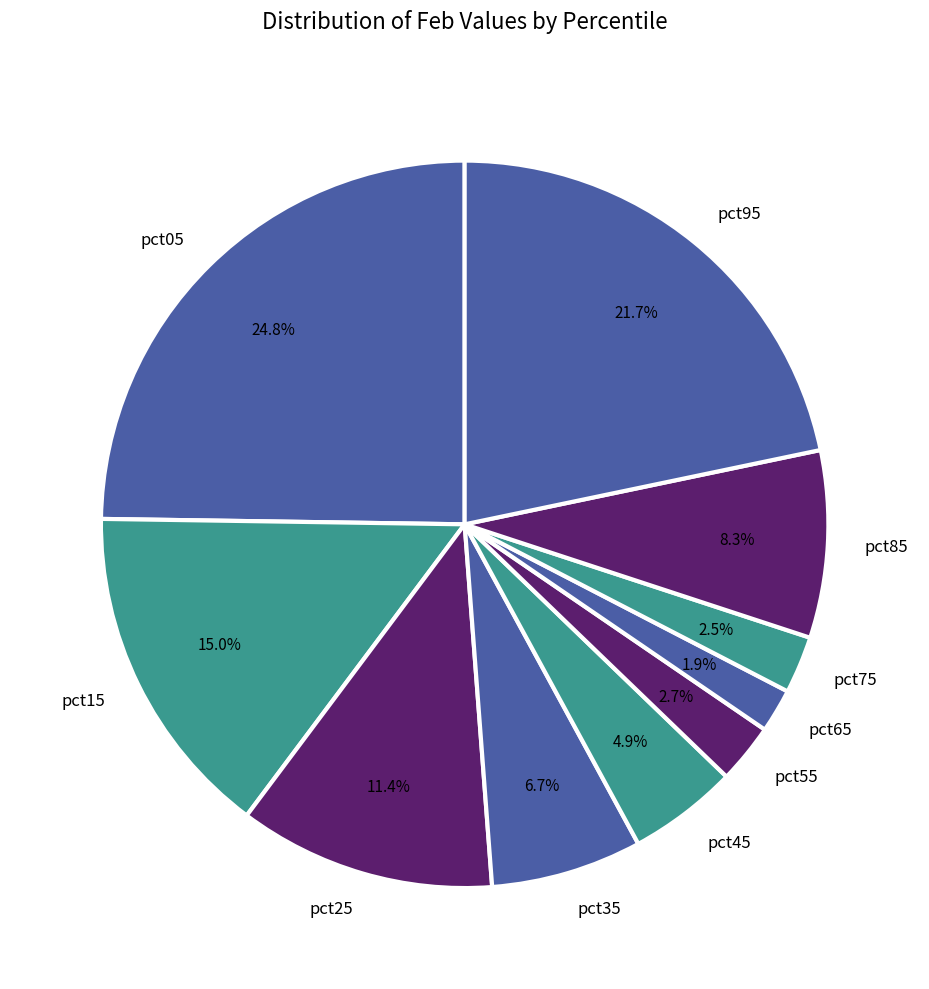

To the nearest percent, what is the average slice percentage?

10%